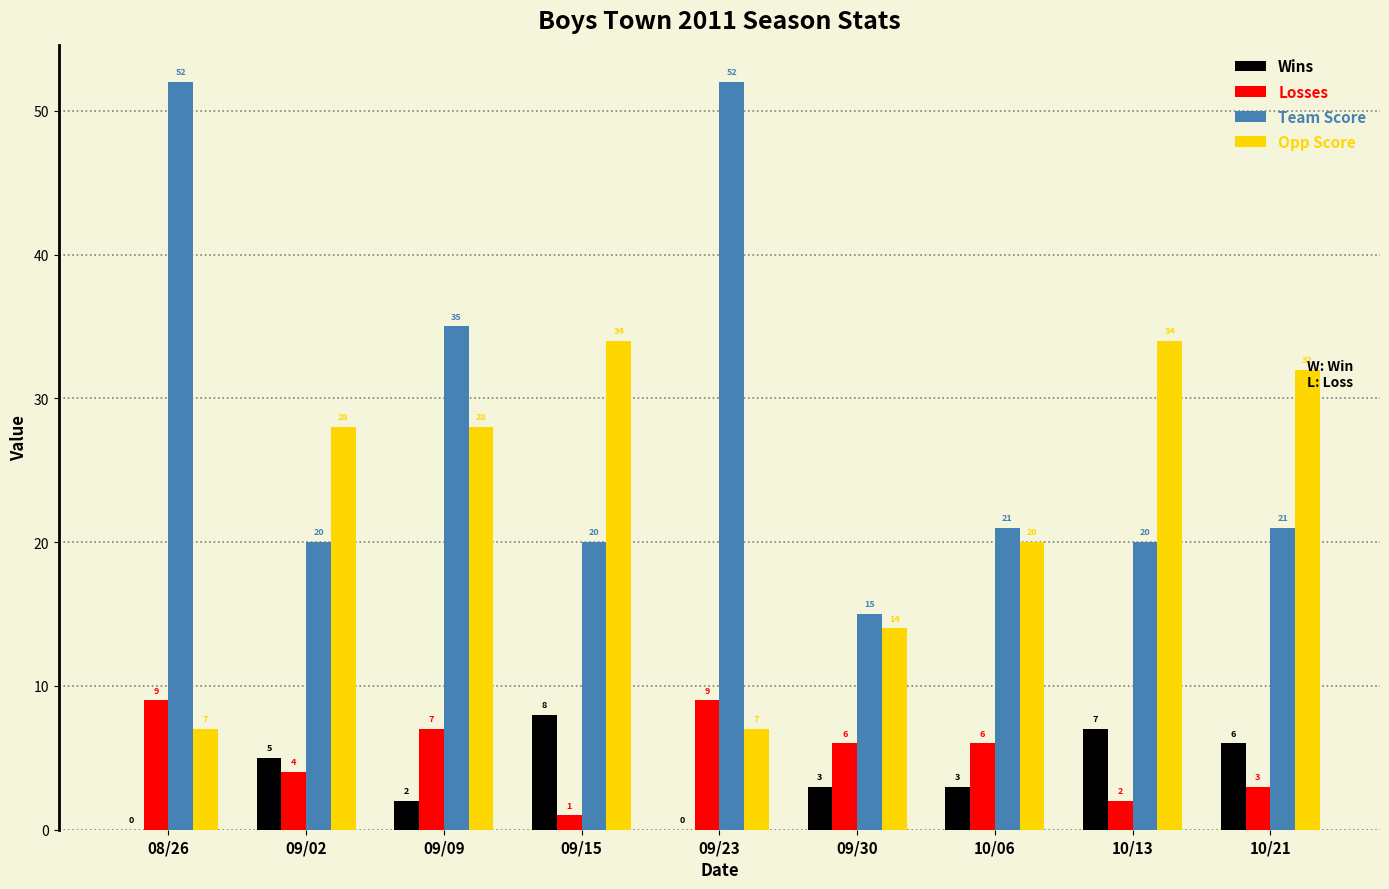

Count the number of data series in this chart.

4